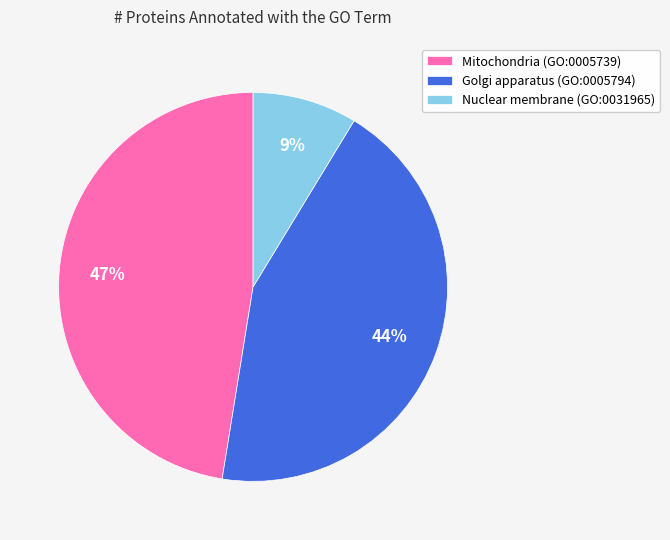

To the nearest percent, what is the combined percentage of Golgi apparatus (GO:0005794) and Nuclear membrane (GO:0031965)?

53%